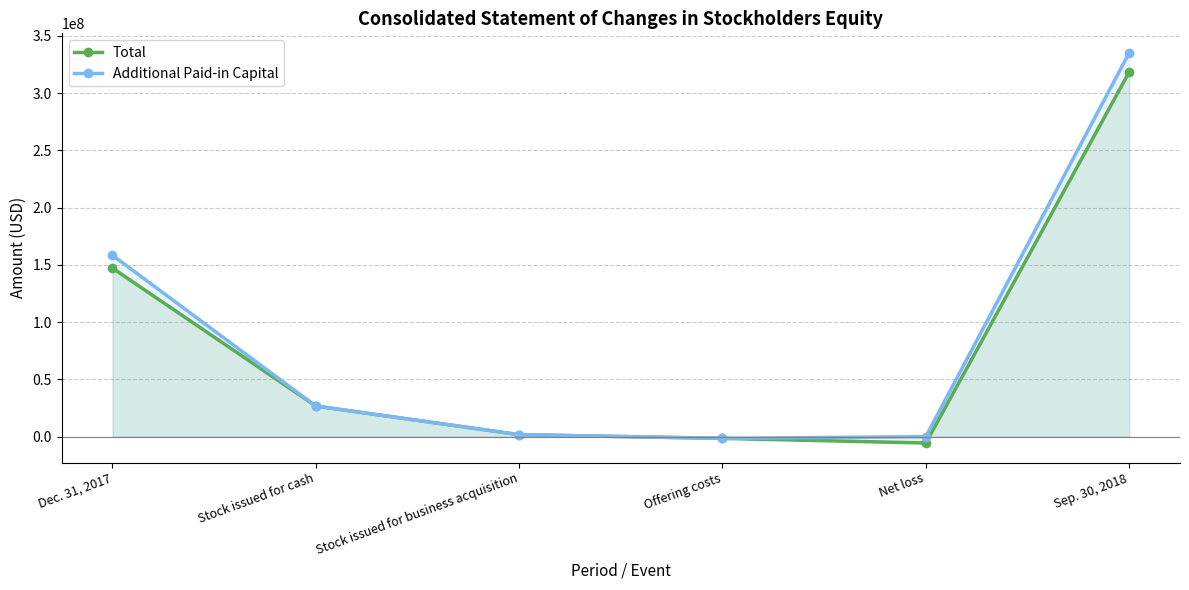

True or false: Additional Paid-in Capital and Total intersect in this chart.

True